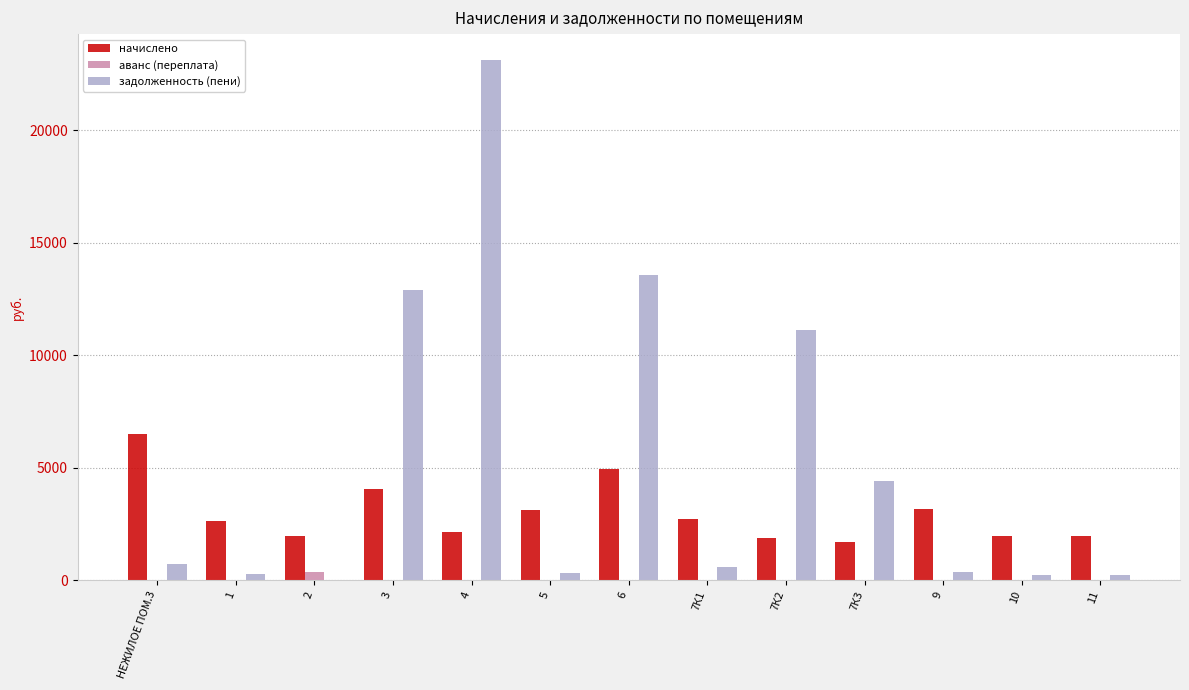

What is the sum of all задолженность (пени) values?

67891.8